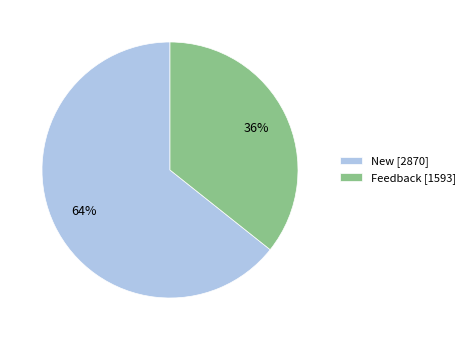

Between Feedback [1593] and New [2870], which is larger?

New [2870]